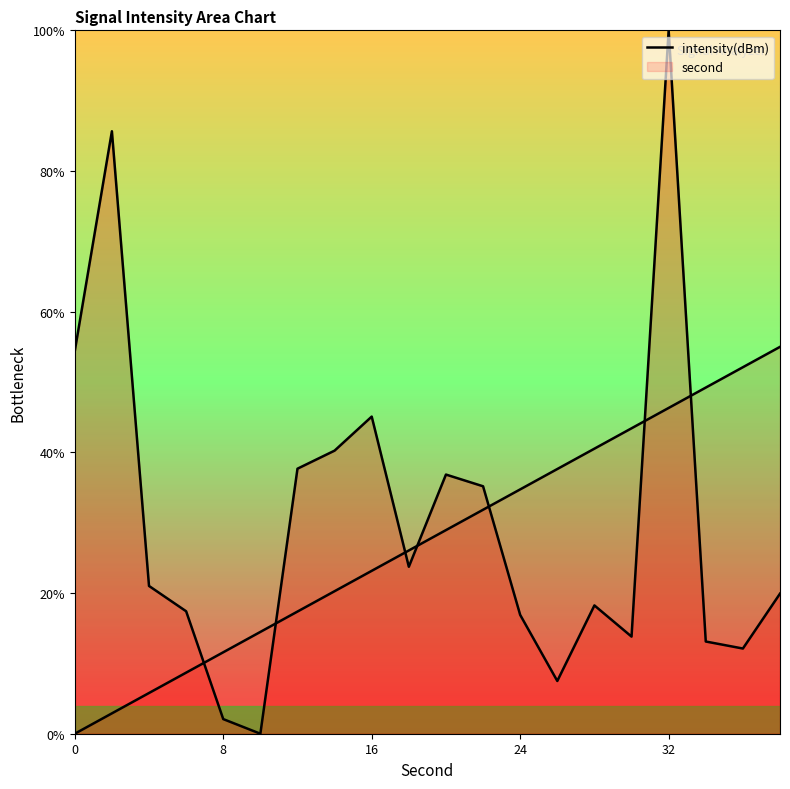

Count the number of values greater than 21.

10